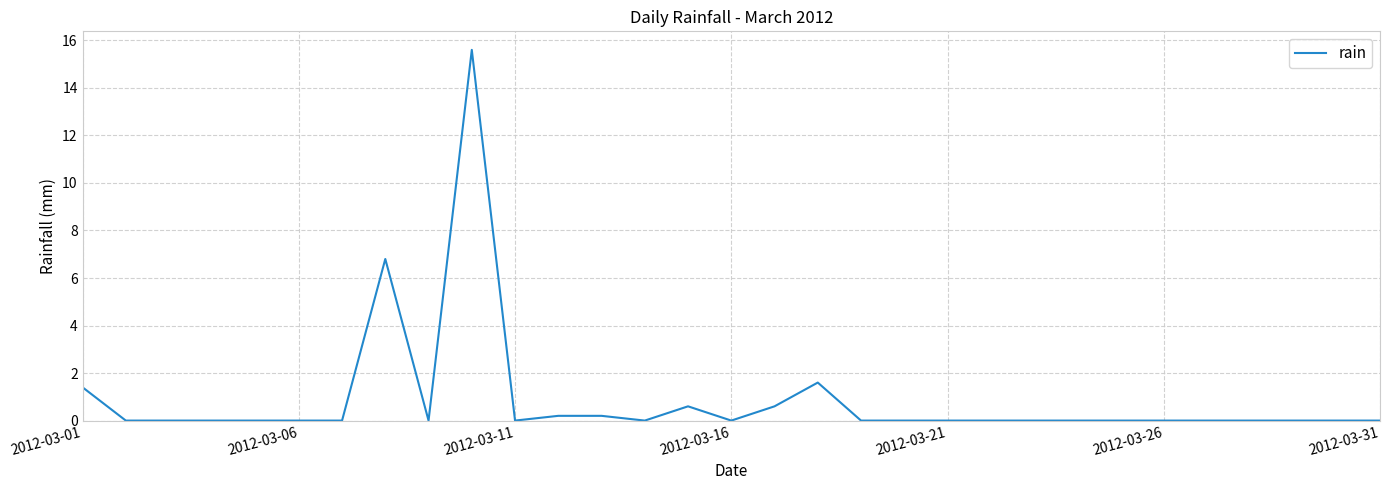

What is the difference between the maximum and minimum values?

15.6